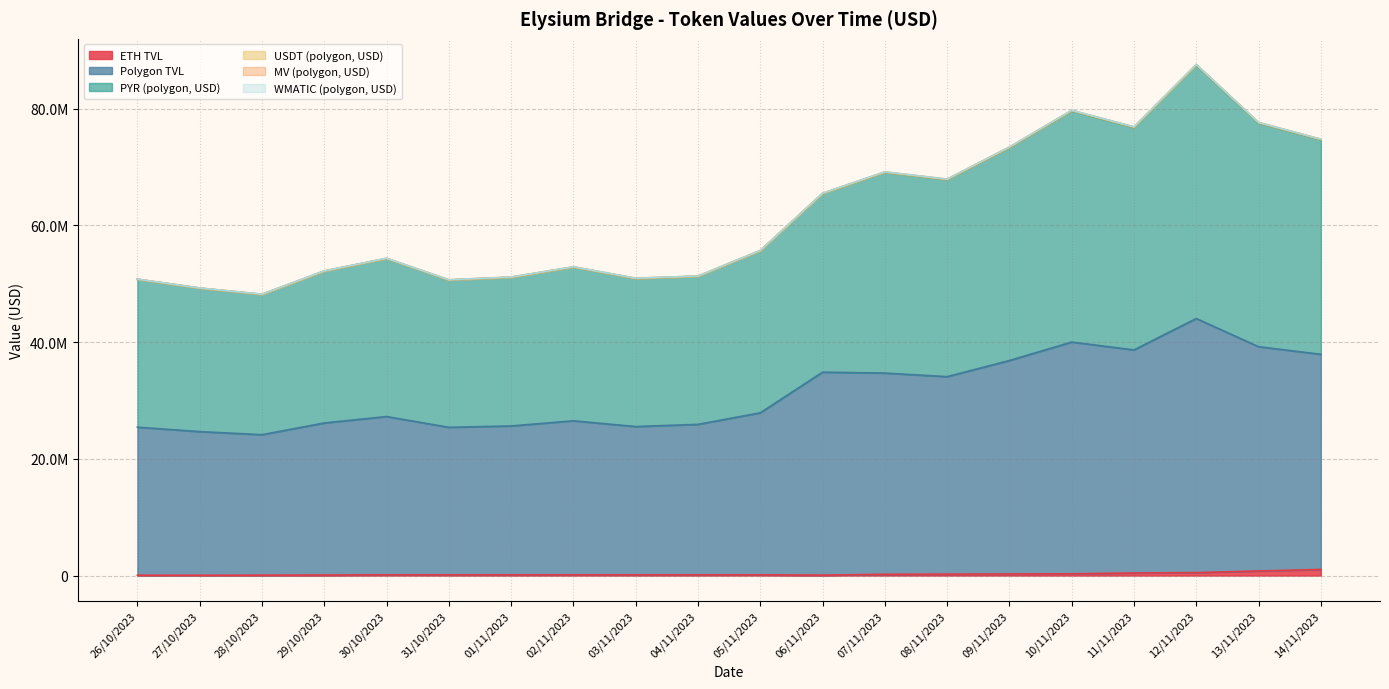

Which series has the largest total across all categories?

PYR (polygon, USD)